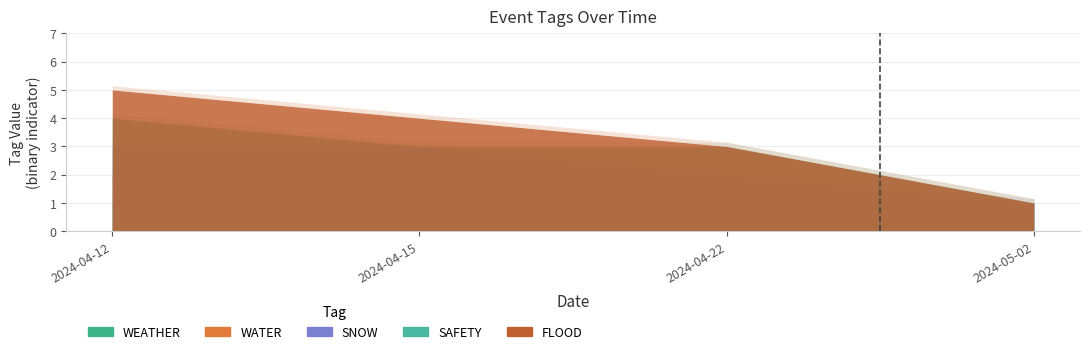

Does the chart have visible grid lines?

Yes